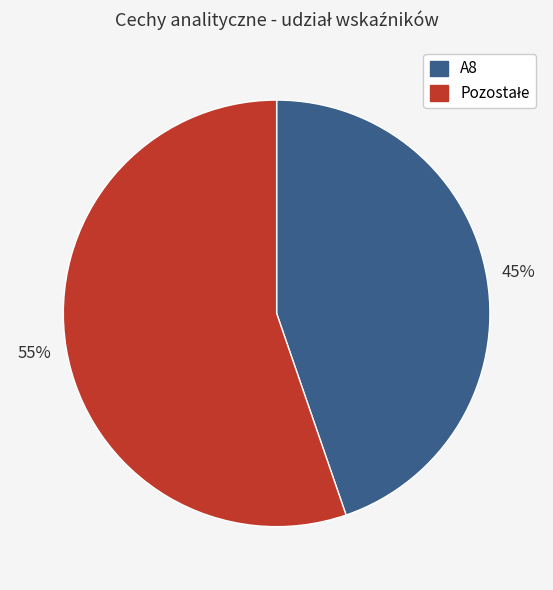

To the nearest percent, what is the average slice percentage?

50%